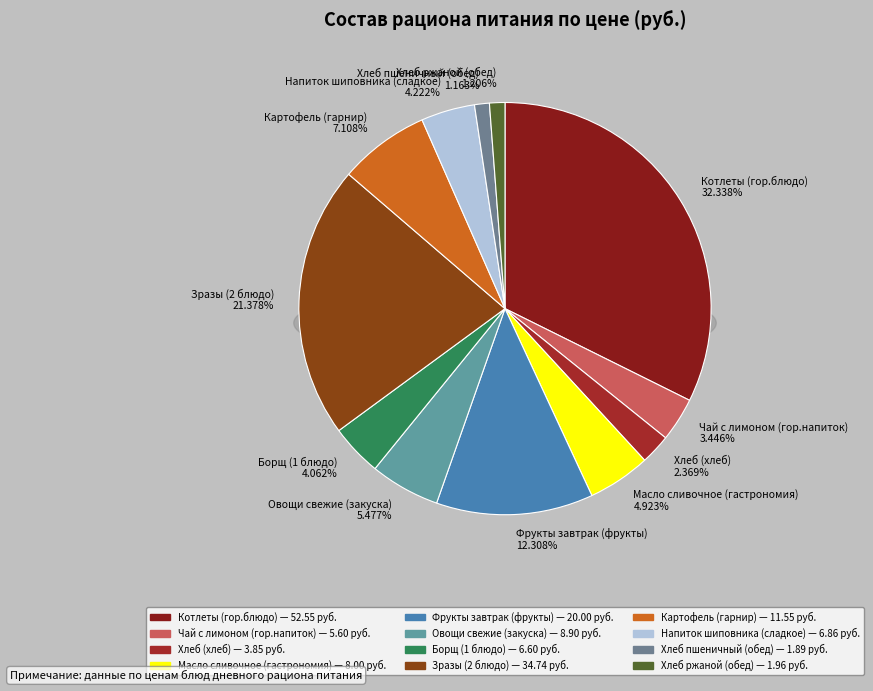

To the nearest percent, what is the difference between the Масло сливочное (гастрономия) and Овощи свежие (закуска) slice percentages?

1%